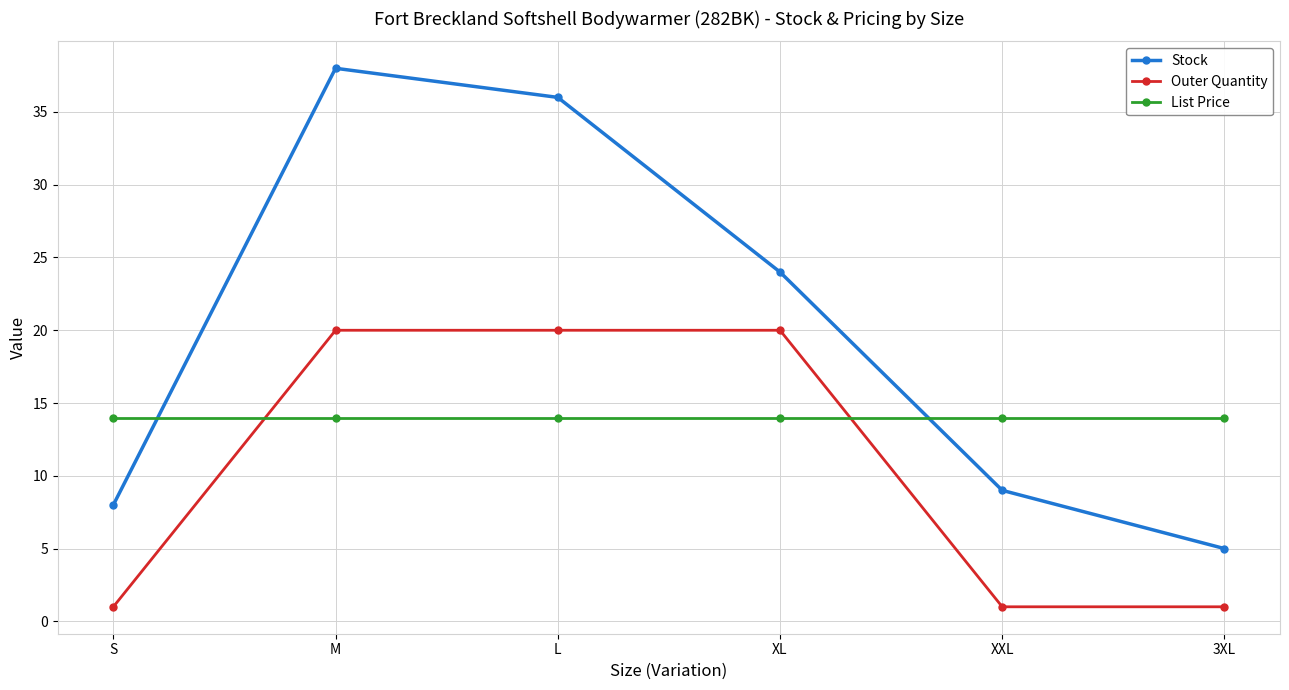

How many lines are shown in the chart?

3